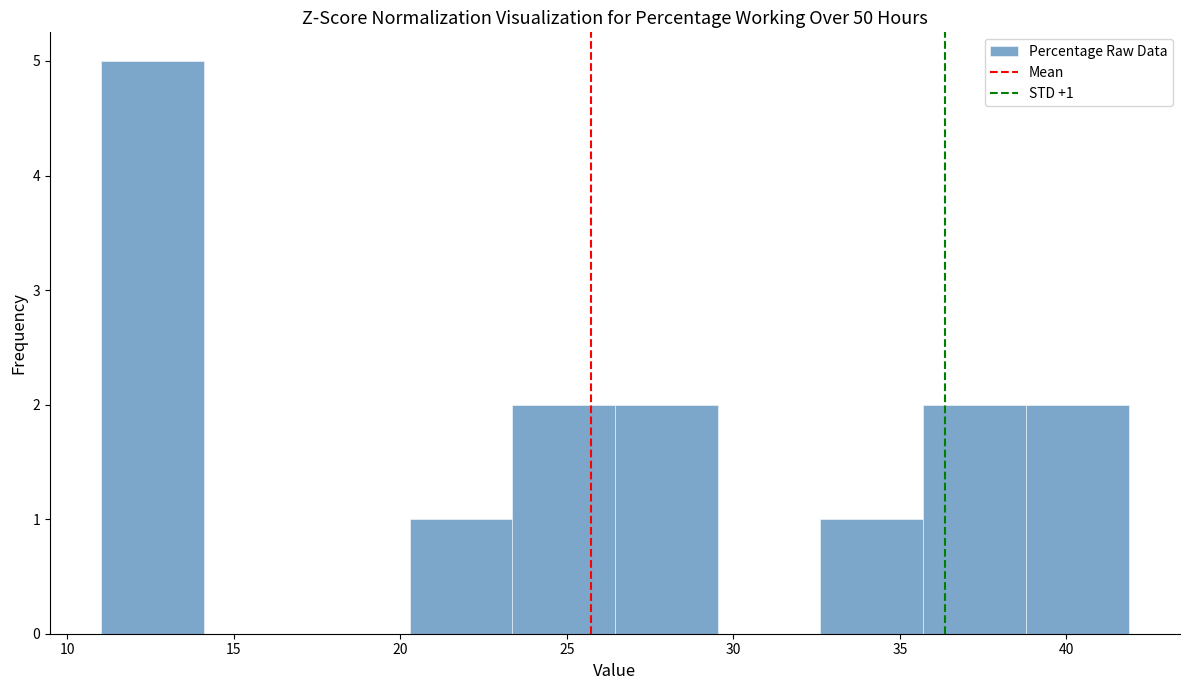

Over which range of the x-axis is the bar tallest?

11.0 to 14.0